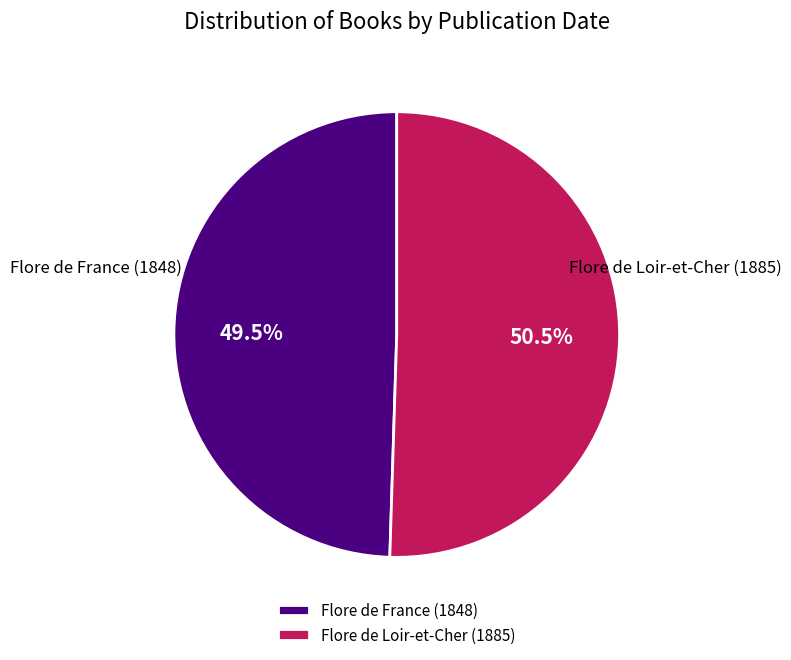

Which slice is the largest?

Flore de Loir-et-Cher (1885)